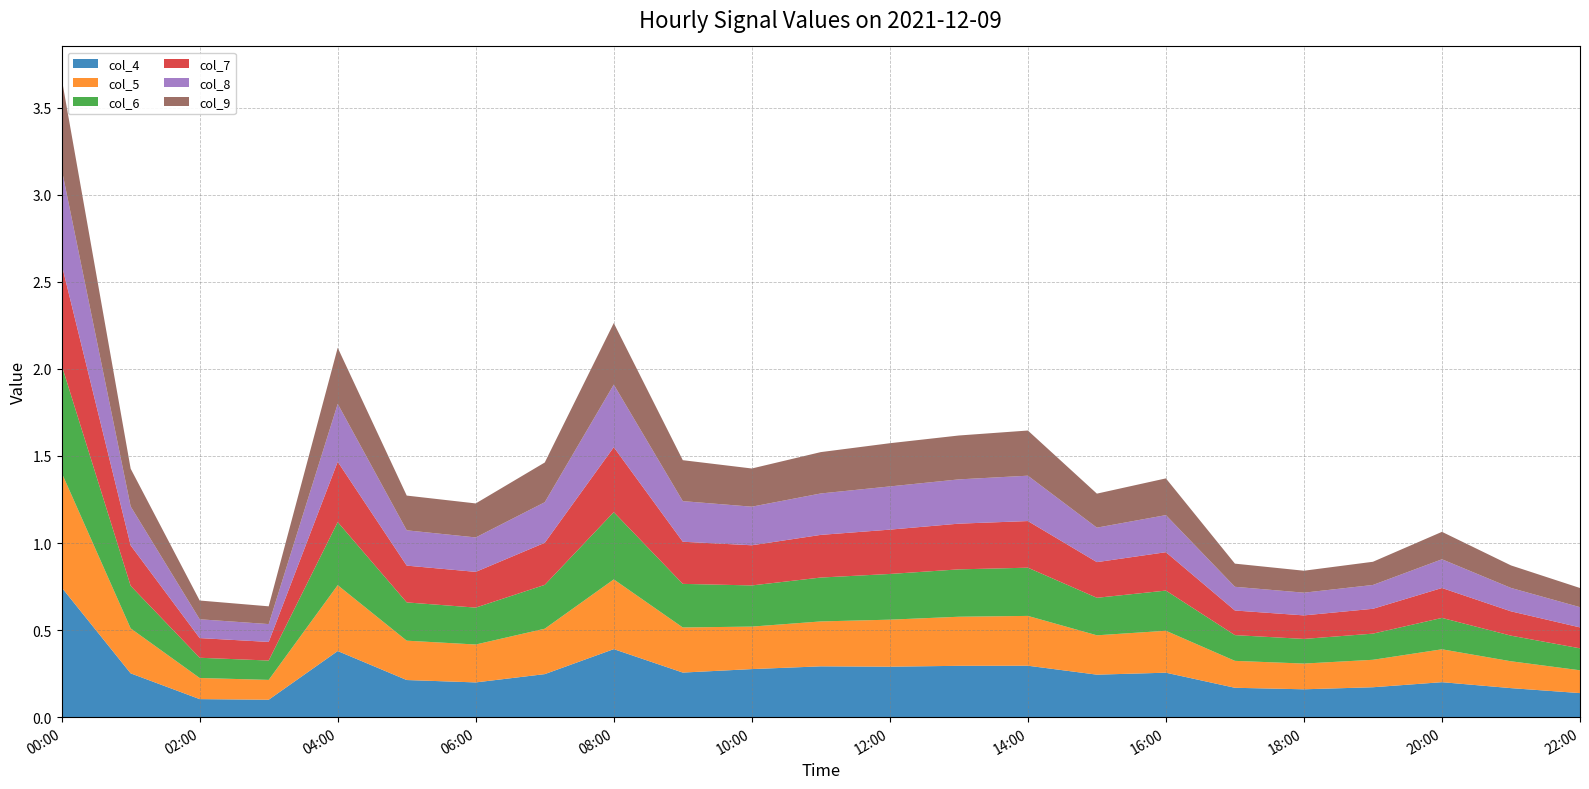

Reading left to right, extract all data points from this chart.

col_4: 0.7	0.3	0.1	0.1	0.4	0.2	0.2	0.2	0.4	0.3	0.3	0.3	0.3	0.3	0.3	0.2	0.3	0.2	0.2	0.2	0.2	0.2	0.1
col_5: 0.7	0.3	0.1	0.1	0.4	0.2	0.2	0.3	0.4	0.3	0.2	0.3	0.3	0.3	0.3	0.2	0.2	0.2	0.1	0.2	0.2	0.2	0.1
col_6: 0.6	0.2	0.1	0.1	0.4	0.2	0.2	0.3	0.4	0.3	0.2	0.3	0.3	0.3	0.3	0.2	0.2	0.1	0.1	0.2	0.2	0.1	0.1
col_7: 0.6	0.2	0.1	0.1	0.3	0.2	0.2	0.2	0.4	0.2	0.2	0.2	0.3	0.3	0.3	0.2	0.2	0.1	0.1	0.1	0.2	0.1	0.1
col_8: 0.5	0.2	0.1	0.1	0.3	0.2	0.2	0.2	0.4	0.2	0.2	0.2	0.2	0.3	0.3	0.2	0.2	0.1	0.1	0.1	0.2	0.1	0.1
col_9: 0.5	0.2	0.1	0.1	0.3	0.2	0.2	0.2	0.4	0.2	0.2	0.2	0.2	0.3	0.3	0.2	0.2	0.1	0.1	0.1	0.2	0.1	0.1